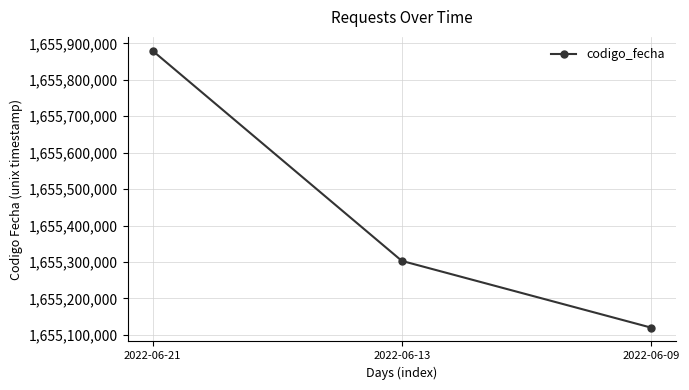

What is the approximate value at 2022-06-21, to the nearest 50?

1655879800